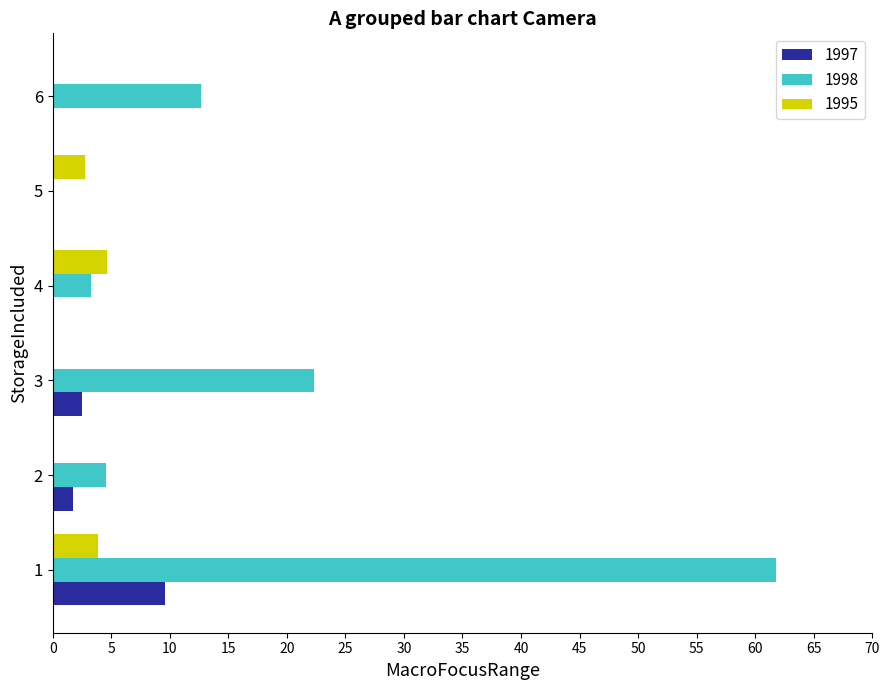

What is the greatest value displayed?

61.7